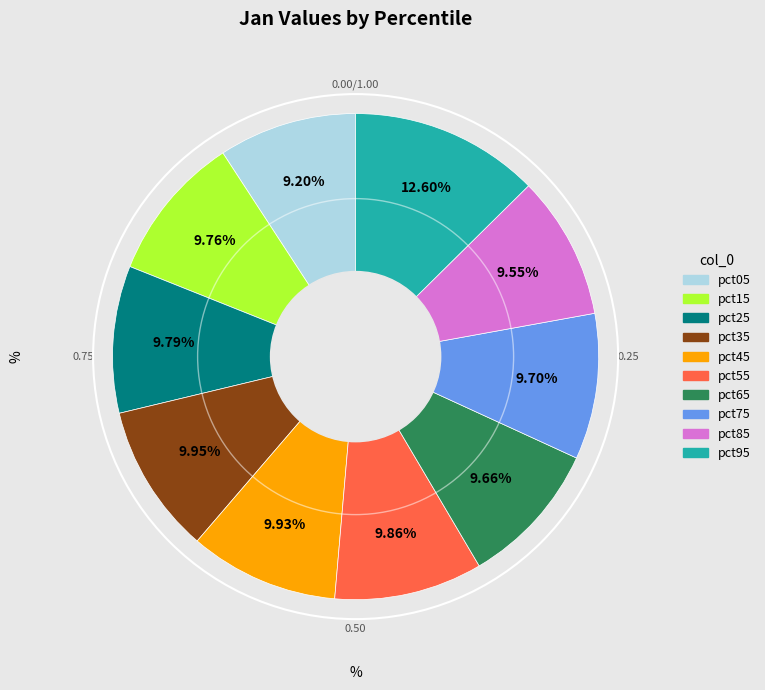

True or false: pct55 accounts for 10% of the total.

True